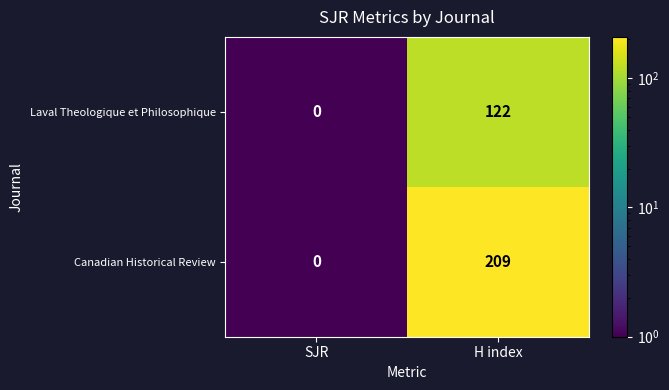

Which category has the lowest value across all series?

SJR